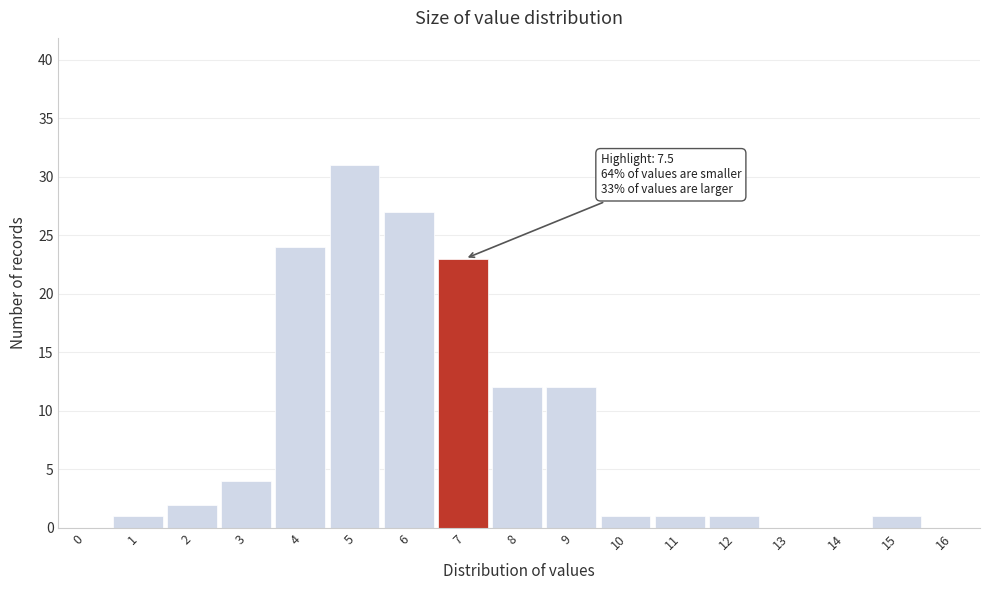

Reading left to right, extract all data points from this chart.

0=0	1=1	2=2	3=4	4=24	5=31	6=27	7=23	8=12	9=12	10=1	11=1	12=1	13=0	14=0	15=1	16=0